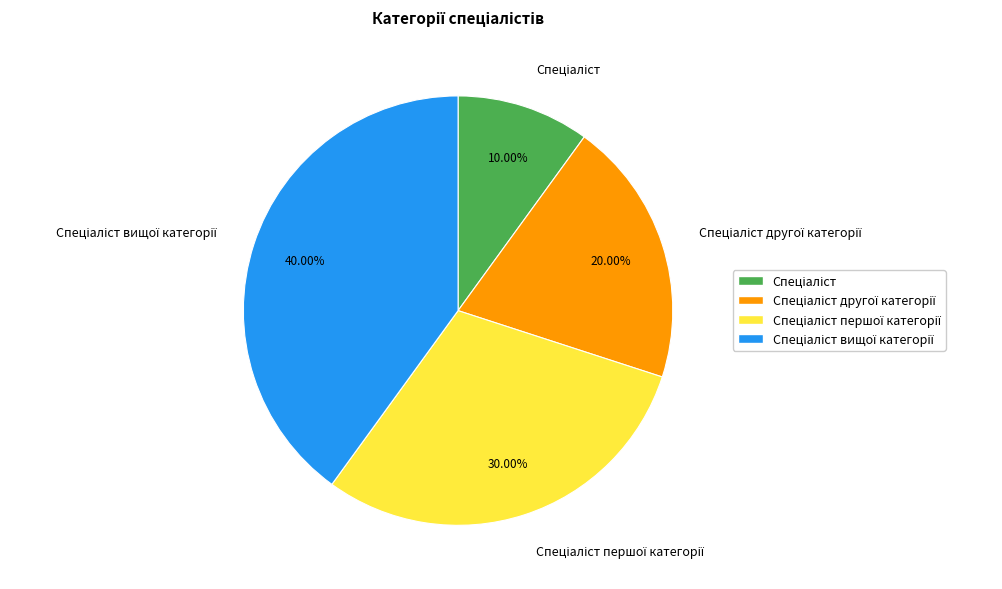

Does any single category account for the majority?

No